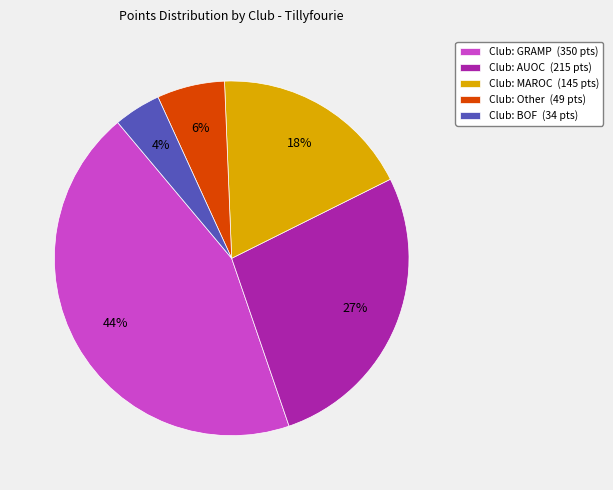

Is there a majority slice in this chart?

No